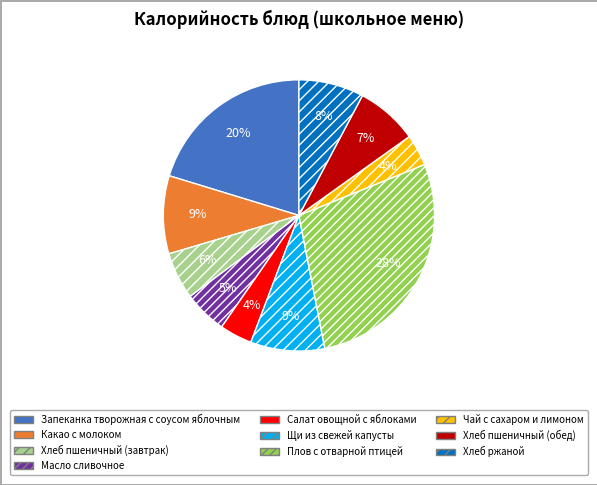

How many slices are in this pie chart?

10